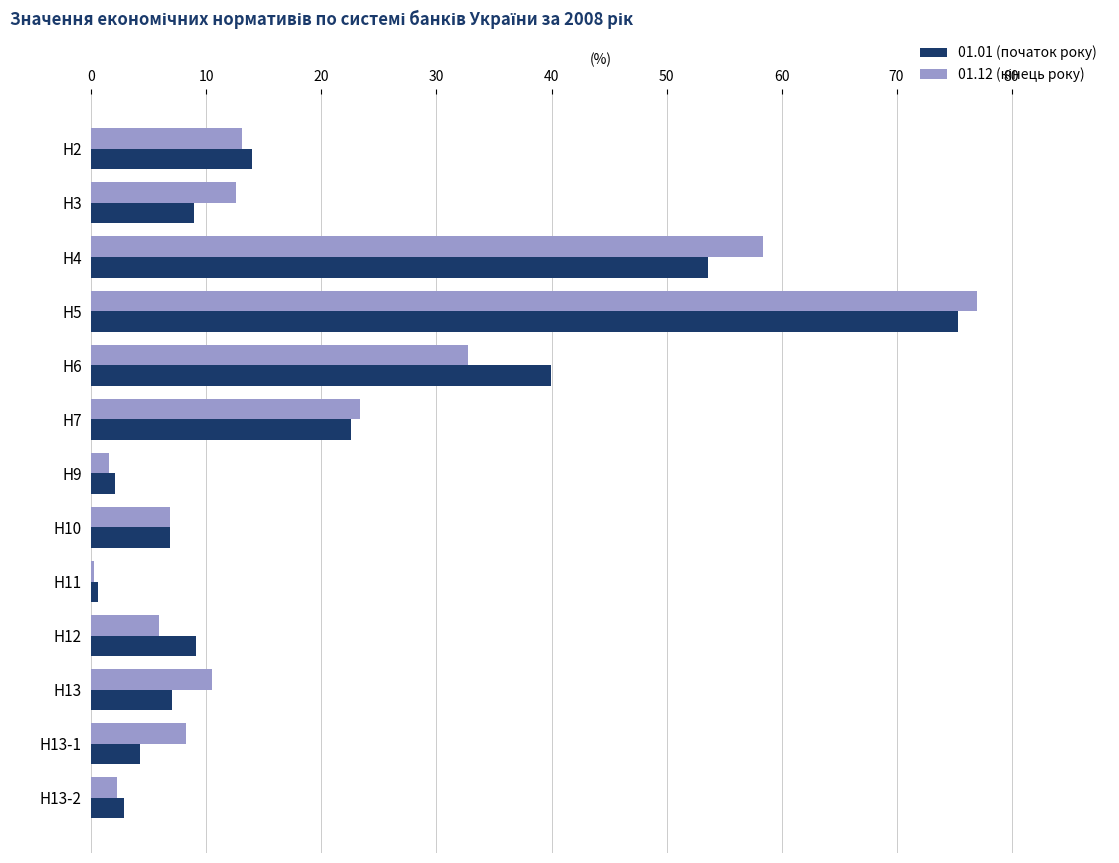

At which category is the sum across all series the highest?

Н5